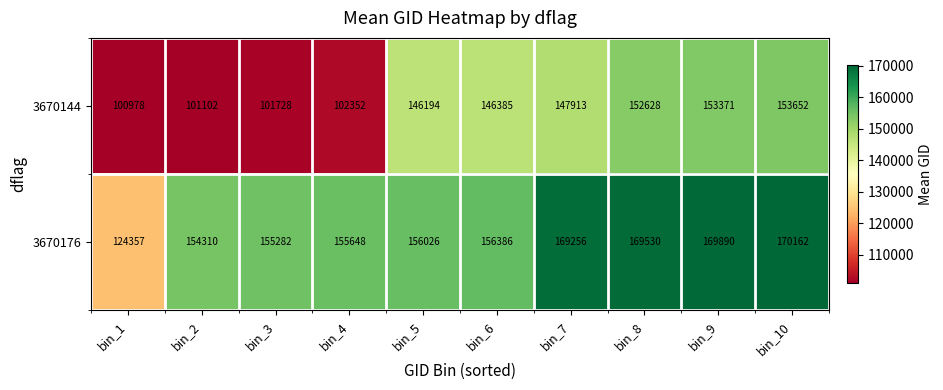

What is the difference between the second highest and minimum values in the 3670176 series?

45533